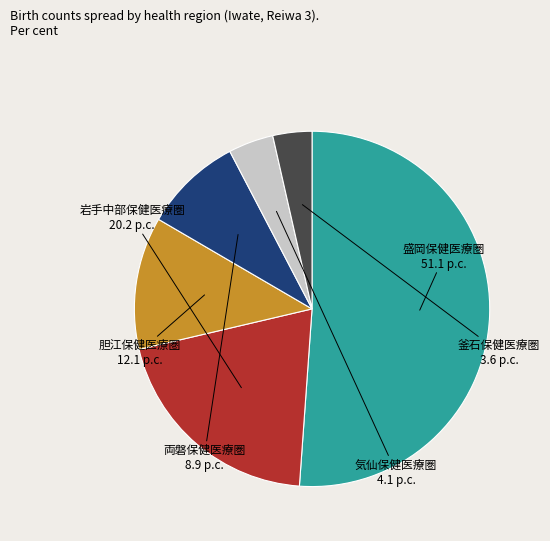

Which slice is the smallest?

釜石保健医療圏